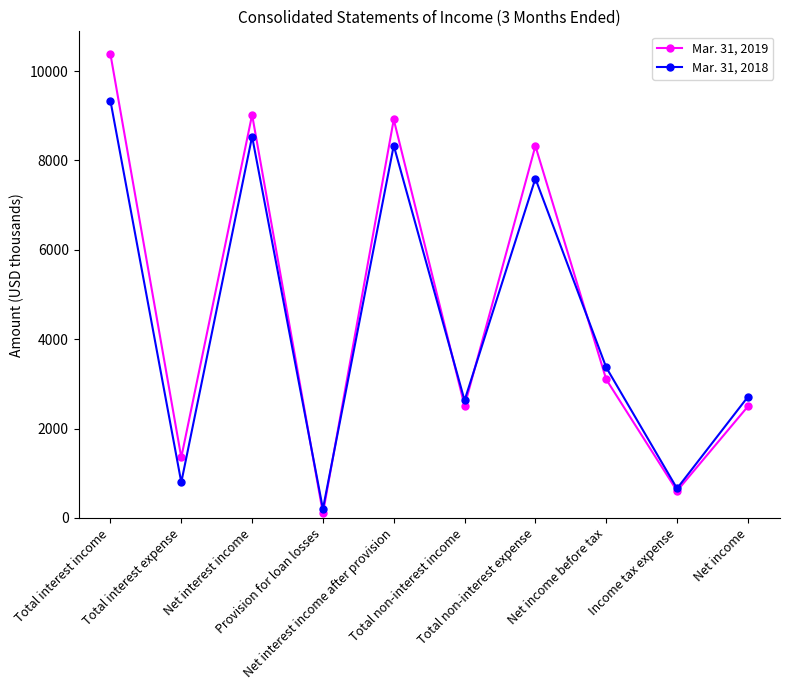

Where does the Mar. 31, 2019 series first go above 3101?

Total interest income